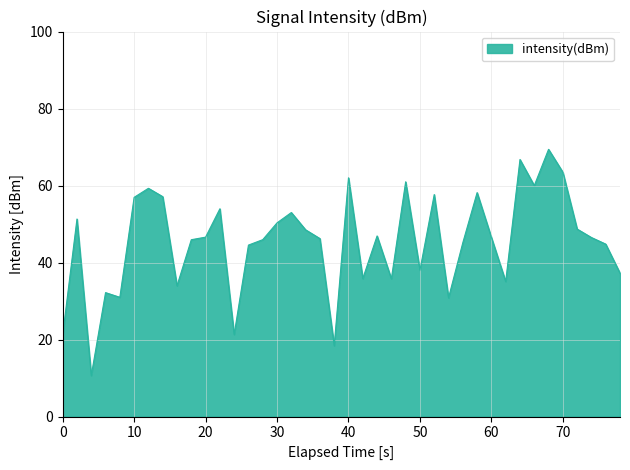

What is the greatest value displayed?

69.4